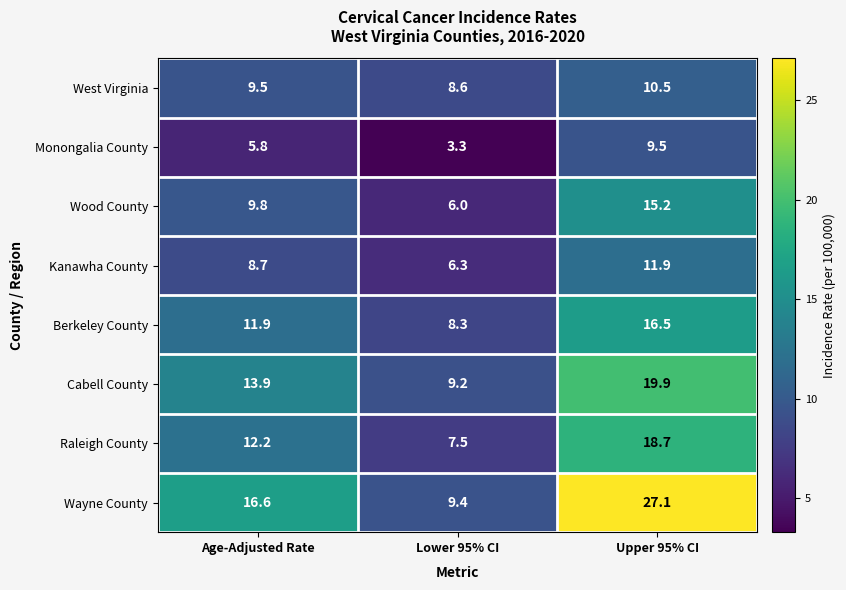

The Wood County series shows 9.8 at Age-Adjusted Rate. True or false?

True